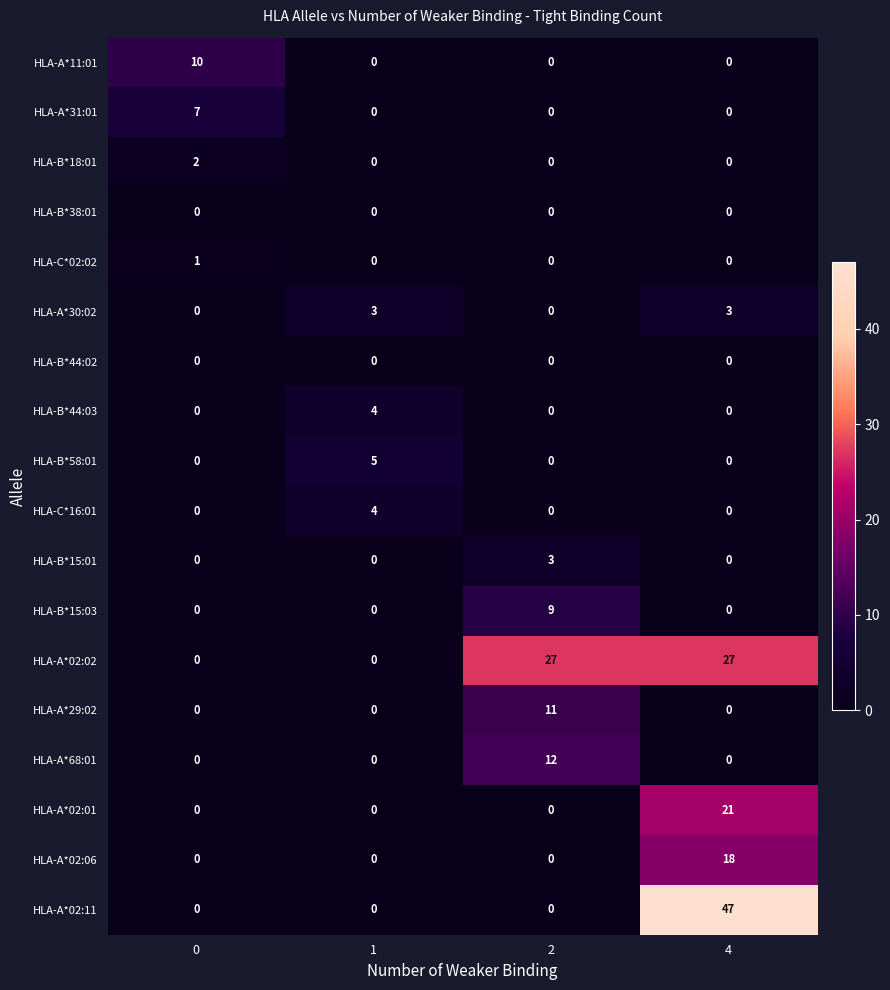

Between 0 and 1, which series saw the biggest shift?

HLA-A*11:01